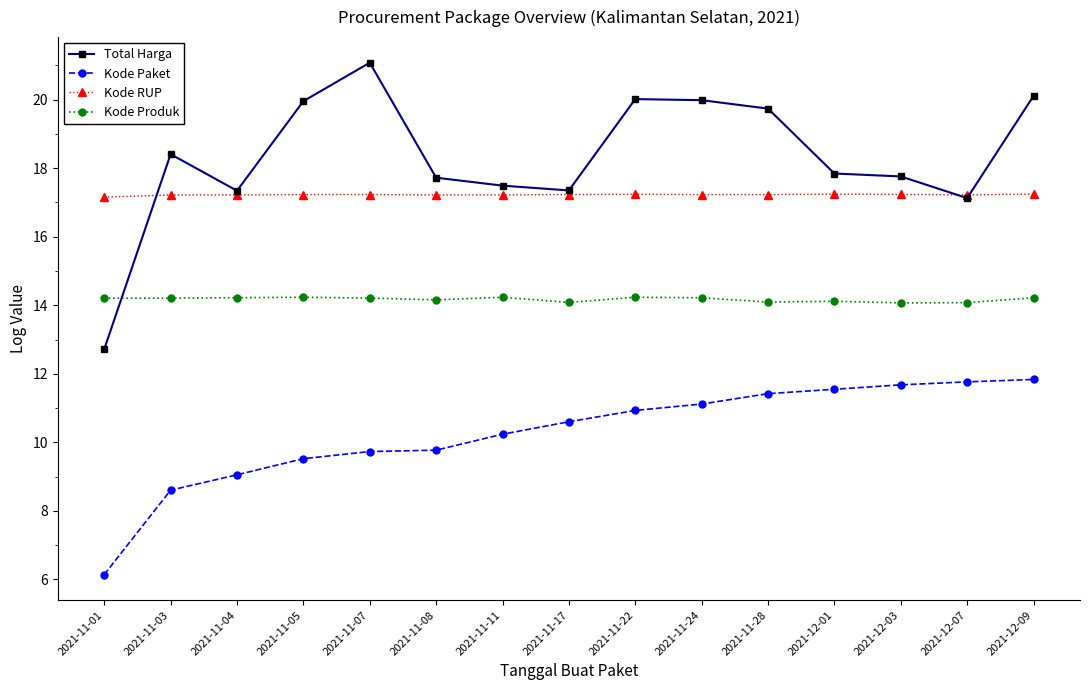

True or false: Total Harga has more than 2 points higher than both neighbors.

True